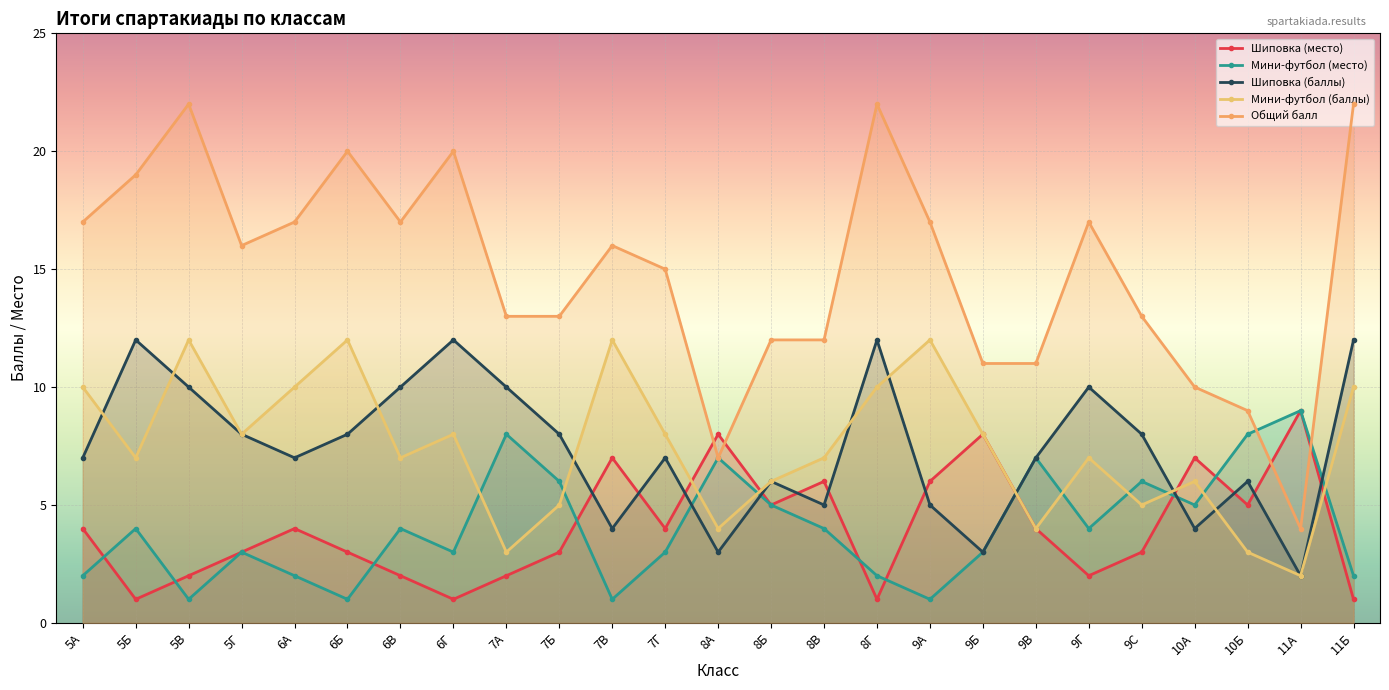

What is the difference between the maximum and minimum values in the Шиповка (баллы) series?

10